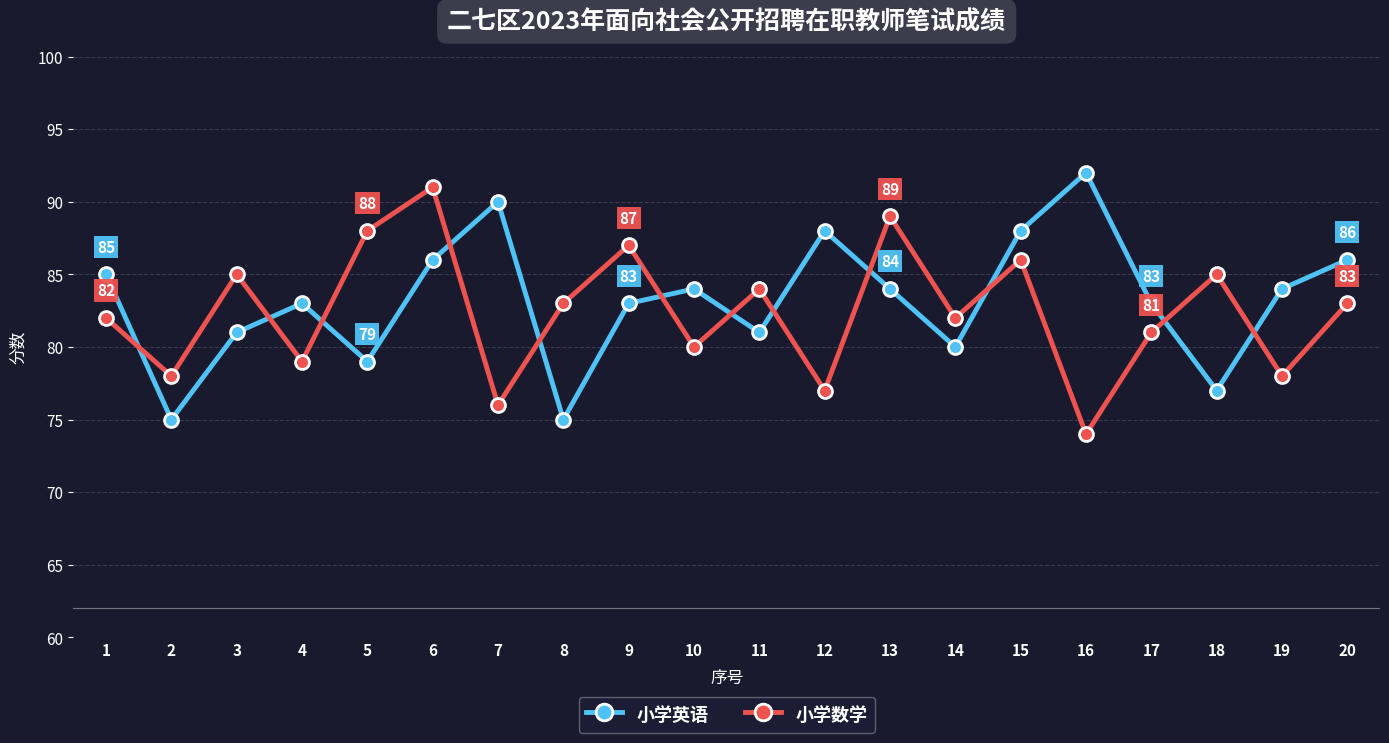

List the series in order of their peak value, highest first.

小学英语, 小学数学